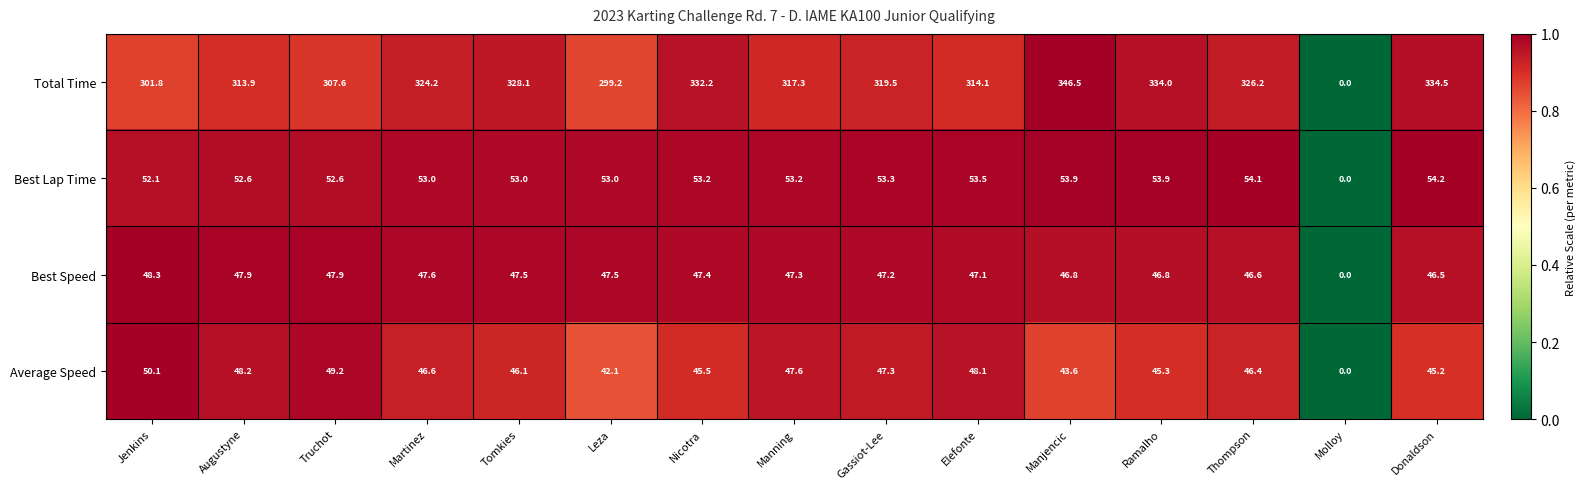

How many categories are shown in the chart?

15